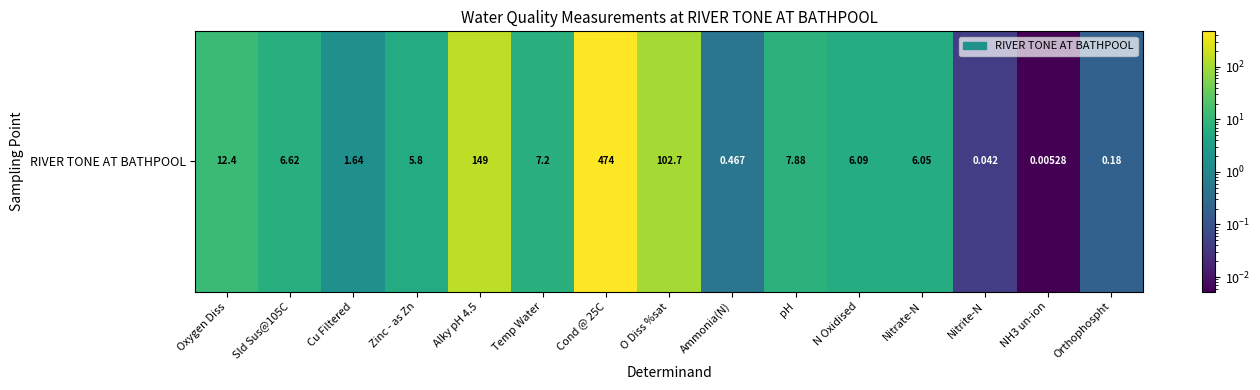

Reading right to left, list all the values displayed in this chart.

Orthophospht=0.2	NH3 un-ion=0.0	Nitrite-N=0.0	Nitrate-N=6.0	N Oxidised=6.1	pH=7.9	Ammonia(N)=0.5	O Diss %sat=102.7	Cond @ 25C=474.0	Temp Water=7.2	Alky pH 4.5=149.0	Zinc - as Zn=5.8	Cu Filtered=1.6	Sld Sus@105C=6.6	Oxygen Diss=12.4